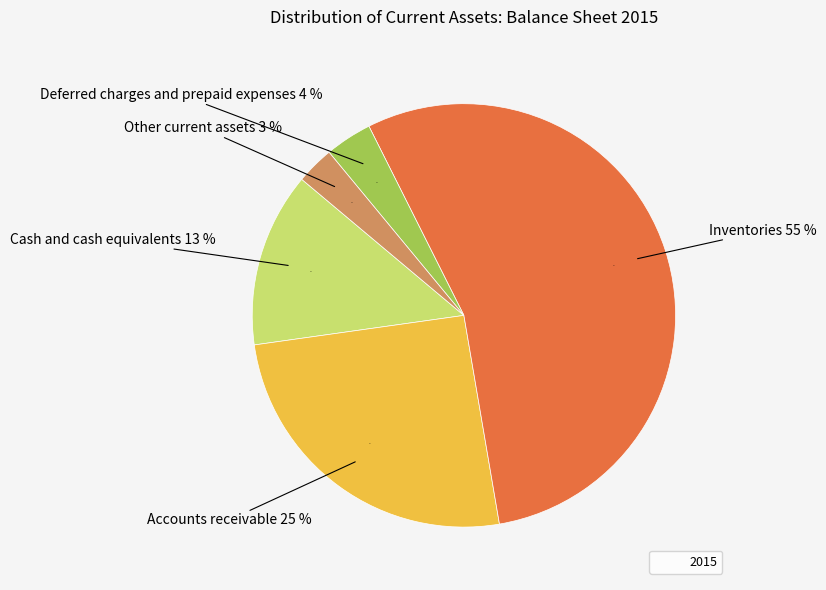

Which has a higher value, Inventories, net or Accounts receivable, net?

Inventories, net